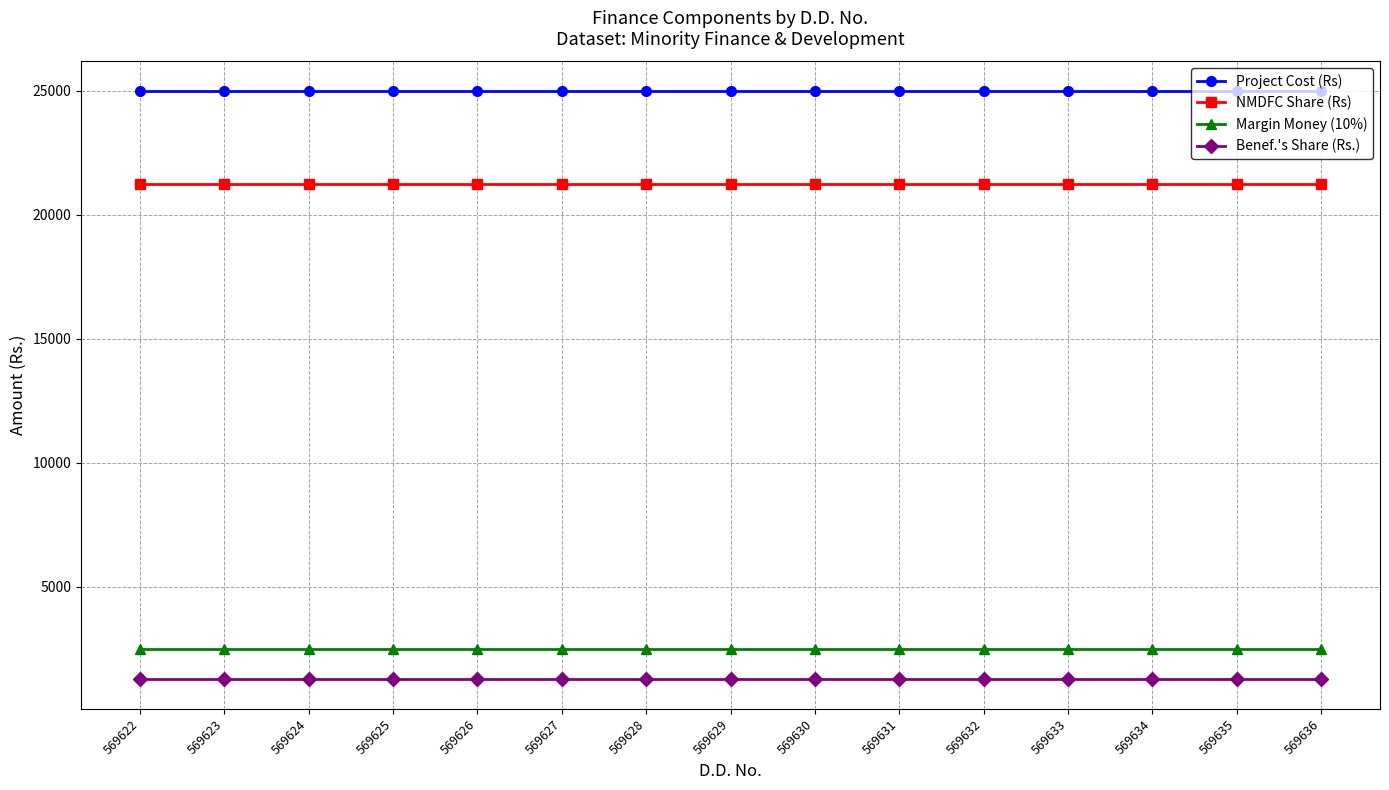

What is the greatest value displayed?

25000